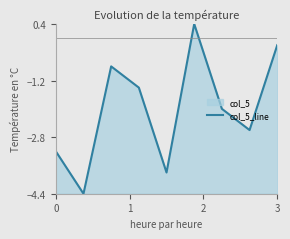

What is the difference between the maximum and minimum values?

4.8